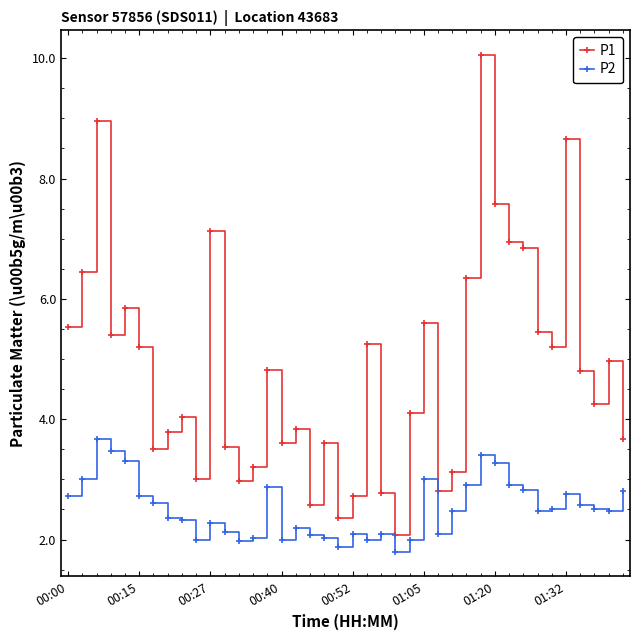

True or false: P2 has more than 2 interior local peaks.

True